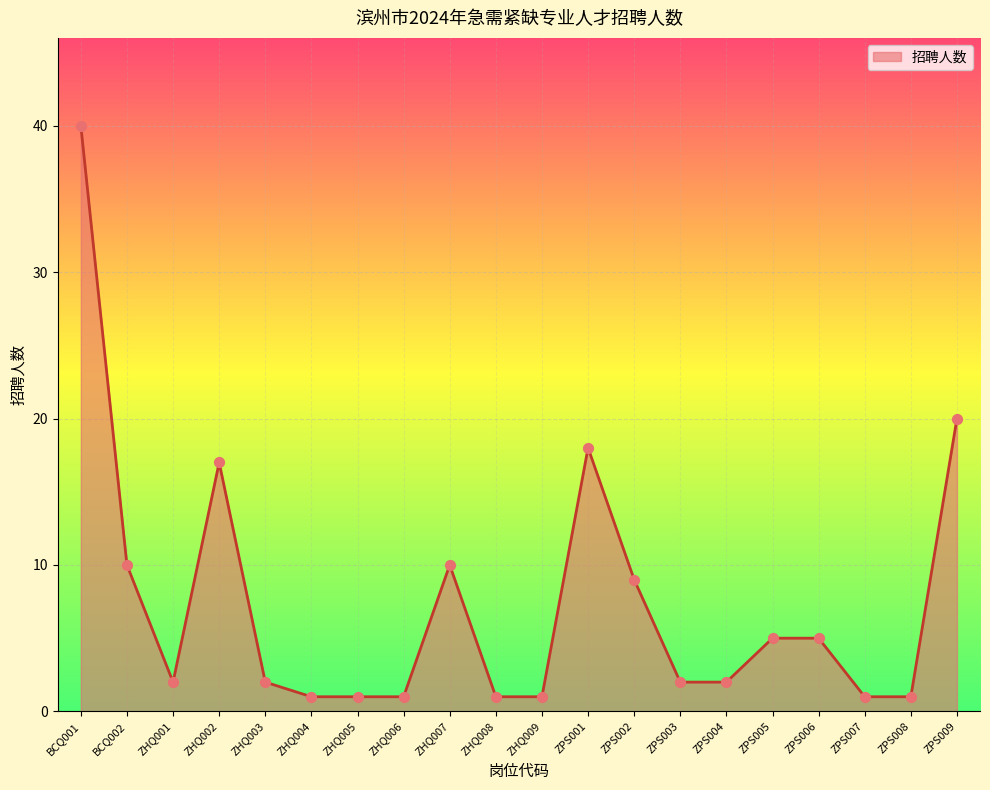

Which has a higher value, ZPS007 or BCQ001?

BCQ001